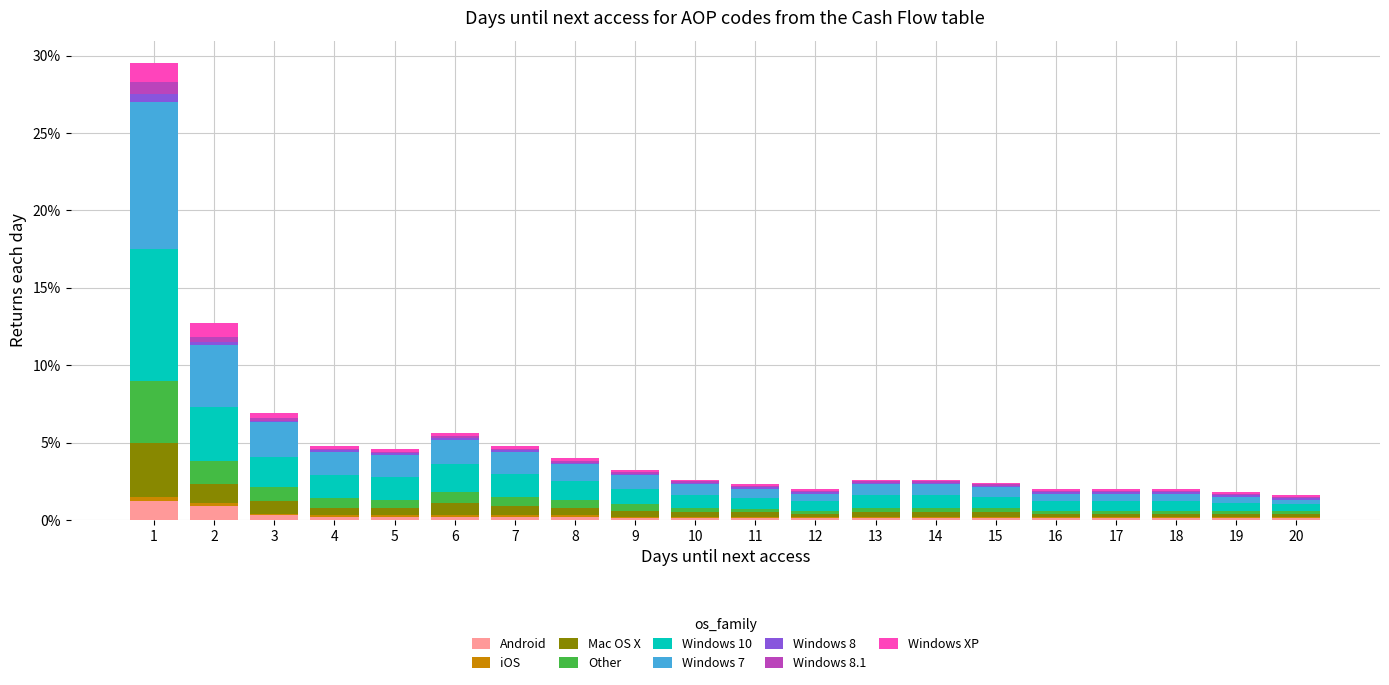

What is the difference between the second highest and second lowest values in the Android series?

0.8